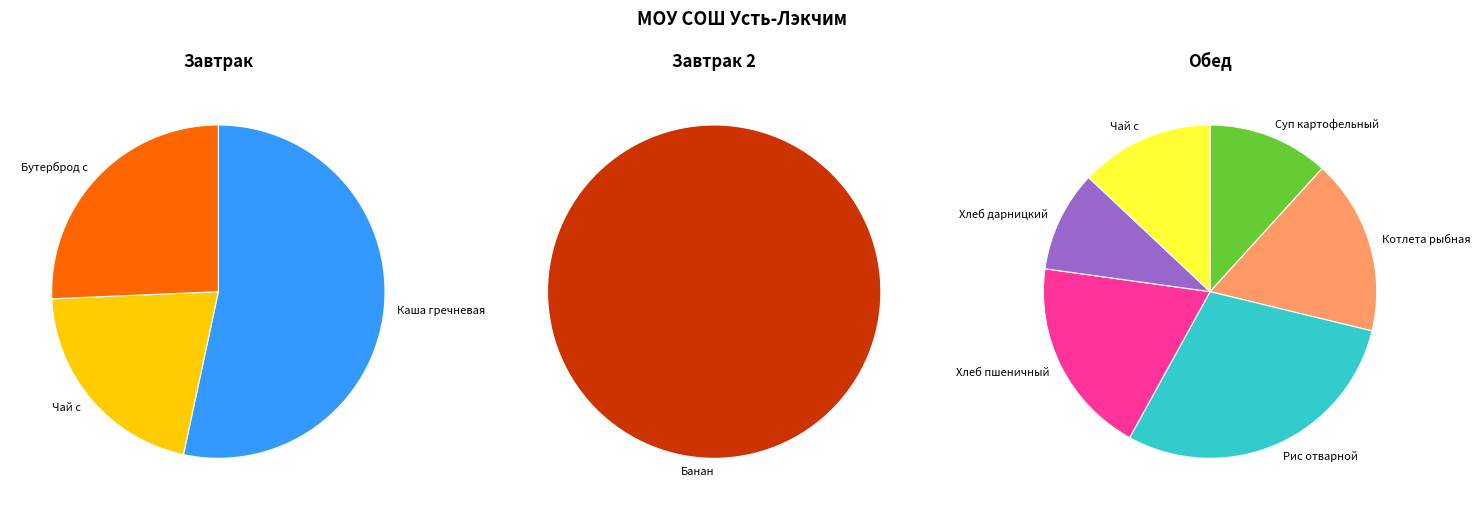

Which category has the smallest portion of the pie?

Хлеб дарницкий